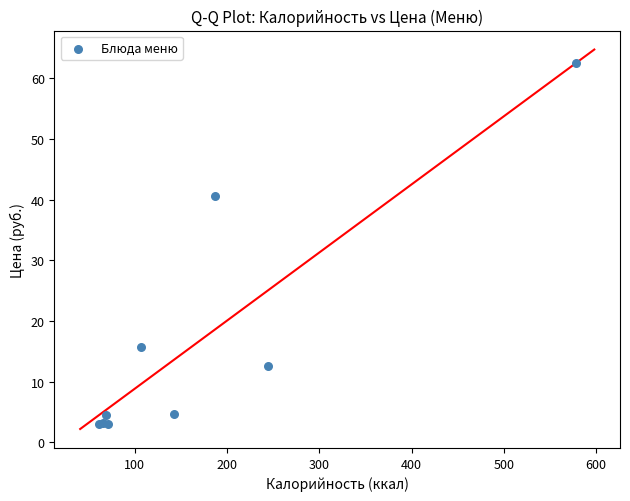

What Y value in the scatter plot is closest to 32?

40.6